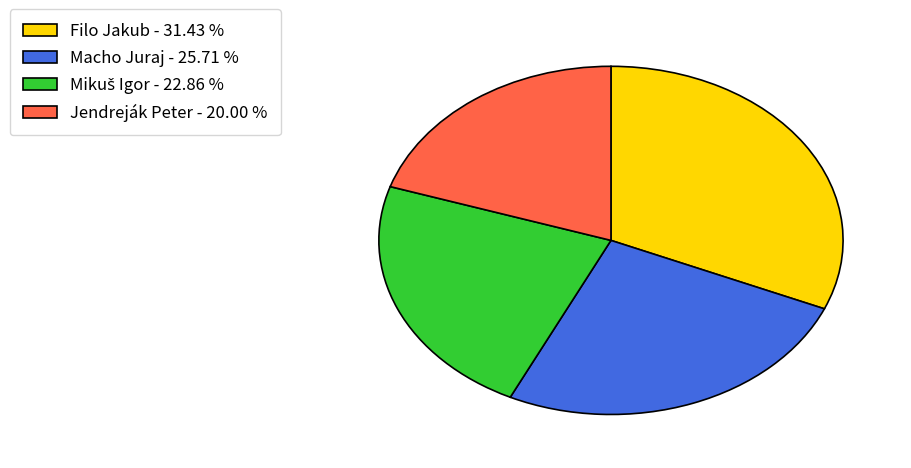

Does Macho Juraj - 25.71 % represent more than half of the total?

No